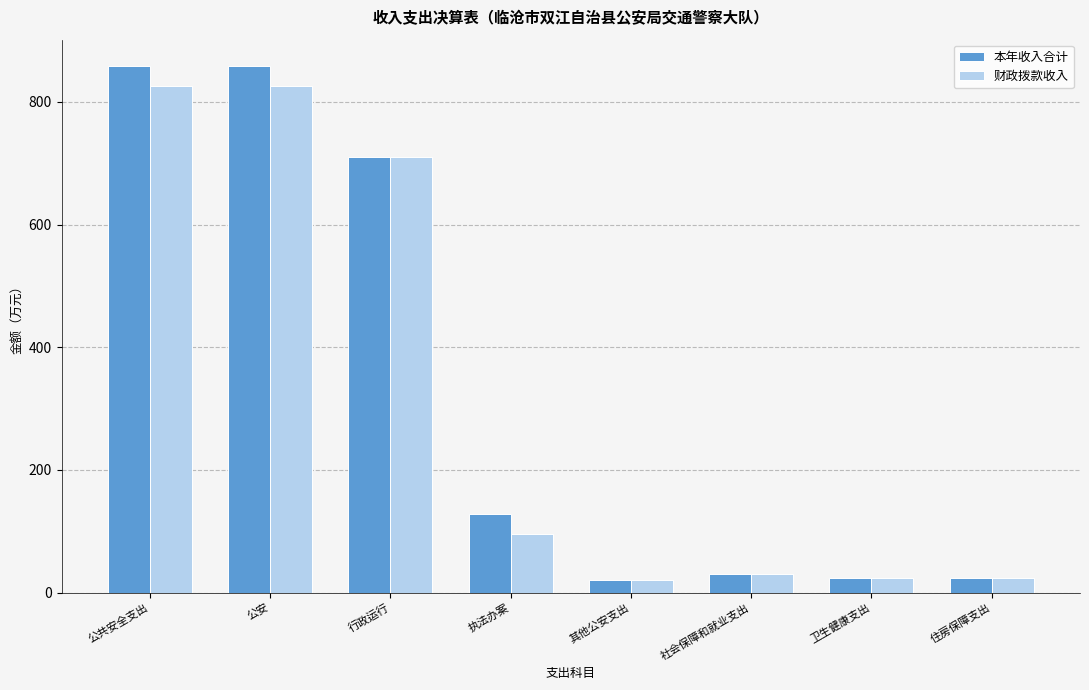

What is the label of the 3rd bar from the right?

社会保障和就业支出